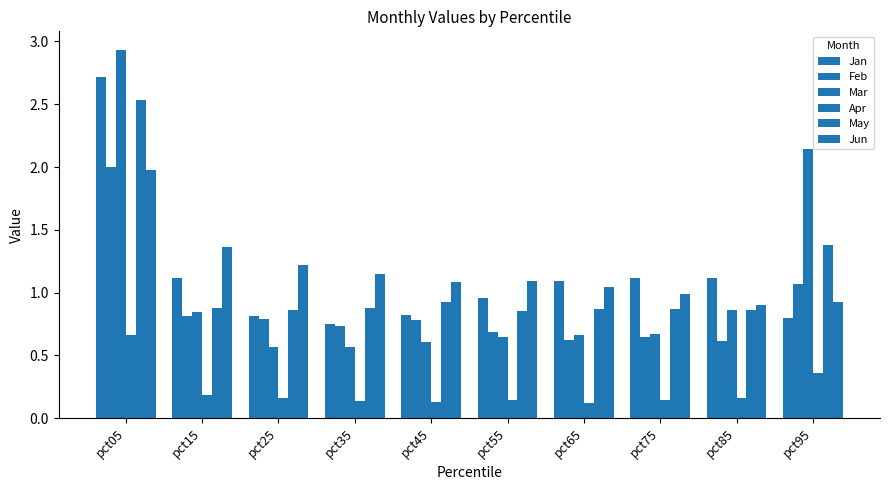

Between pct15 and pct75, which series saw the biggest shift?

Jun